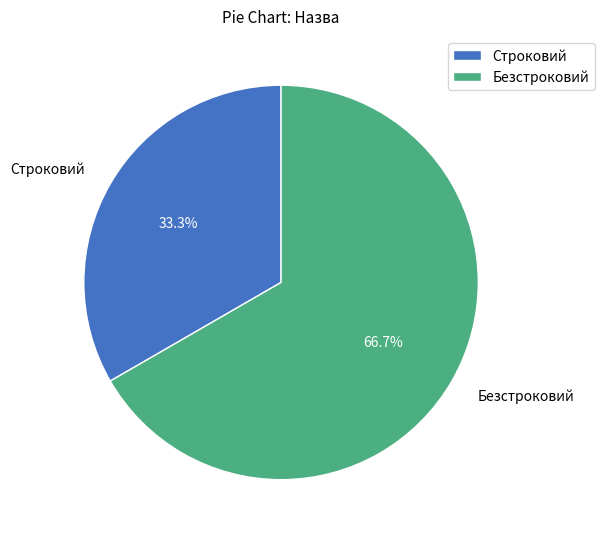

To the nearest percent, what percentage of the pie is Строковий?

33%